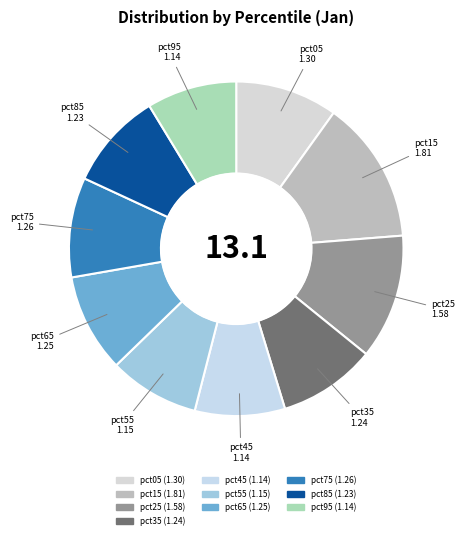

Is the sum of pct55 and pct95 greater than half?

No